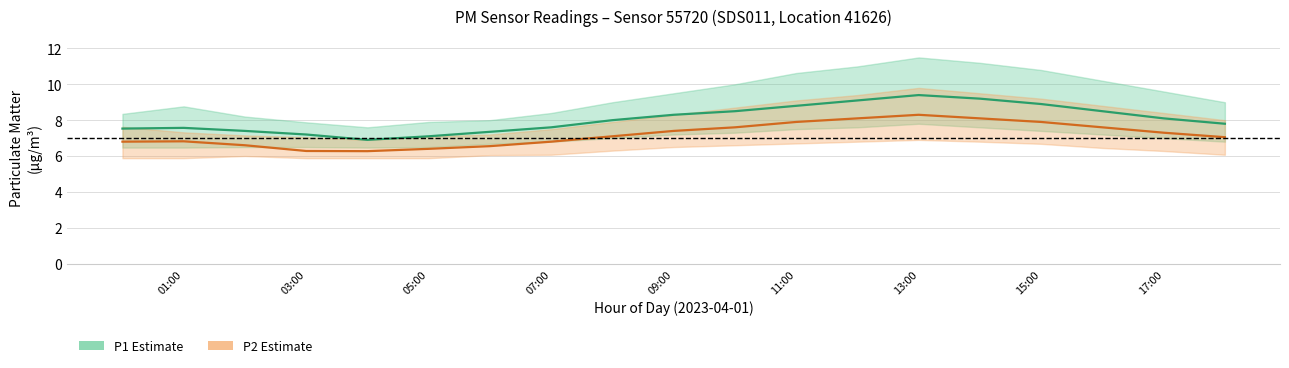

True or false: P1 (PM10) and P2 (PM2.5) cross at least once.

False